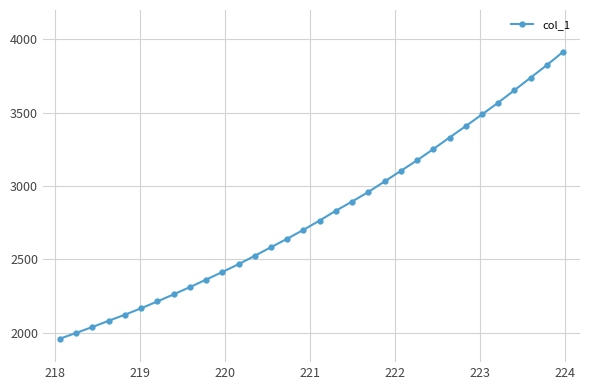

How many data points does each series have?

32